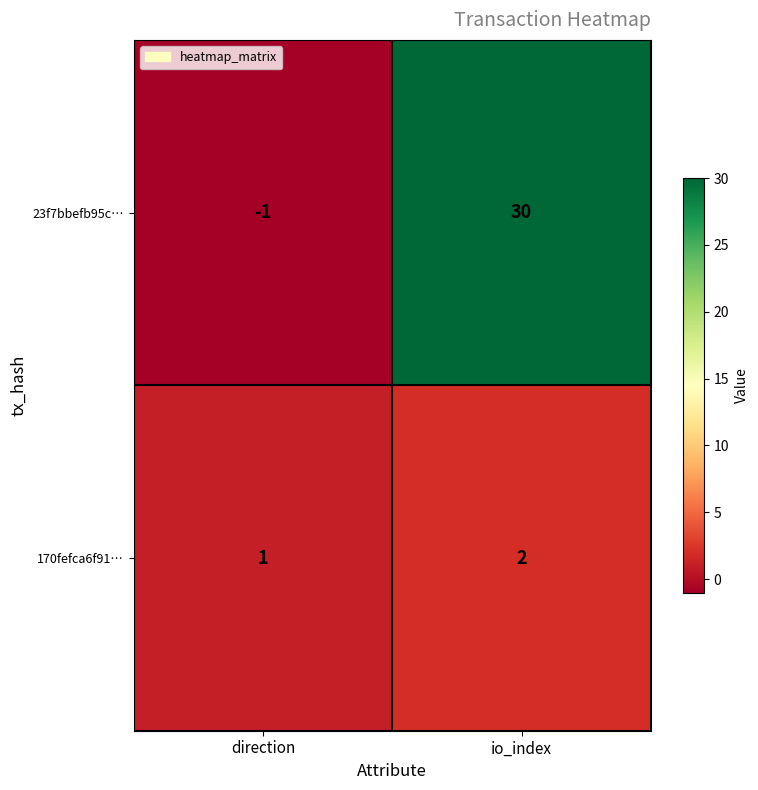

What is the greatest value displayed?

30